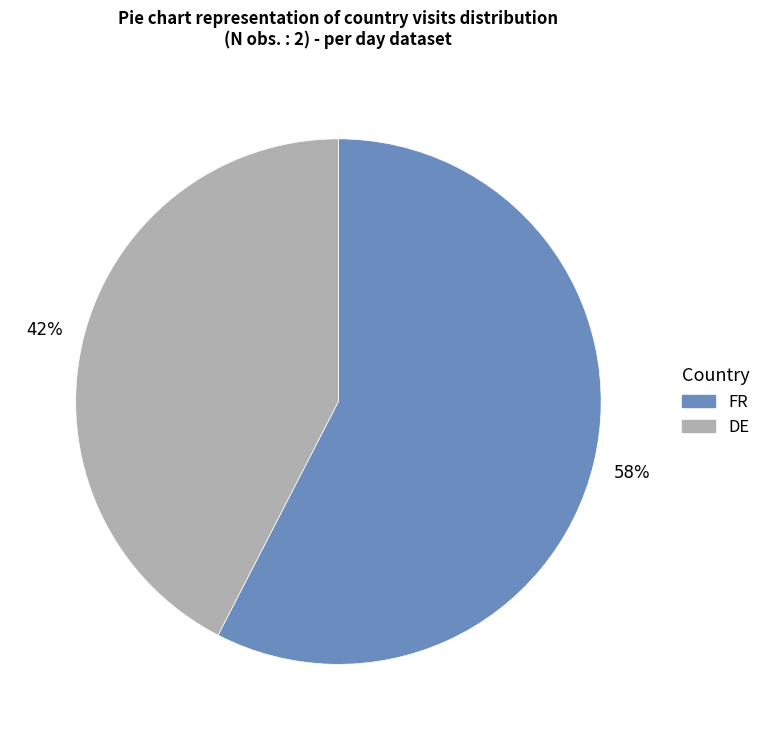

Is there a majority slice in this chart?

Yes